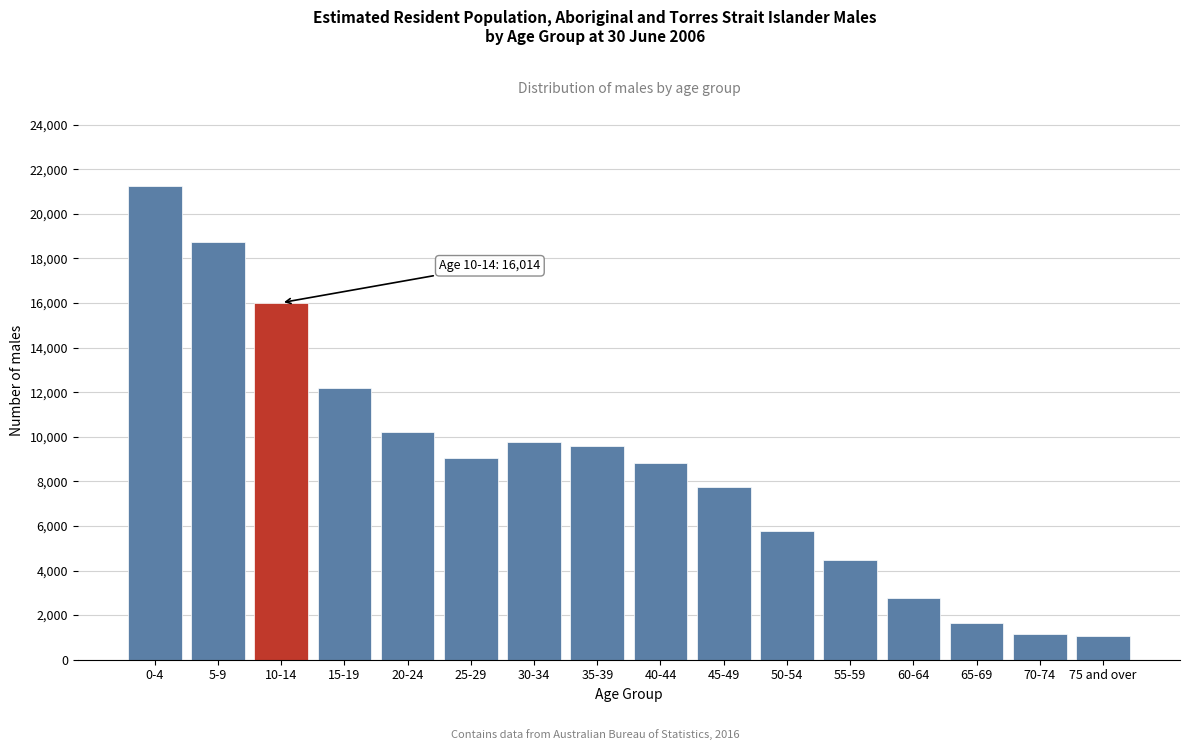

What is the difference between the second highest and second lowest values?

17585